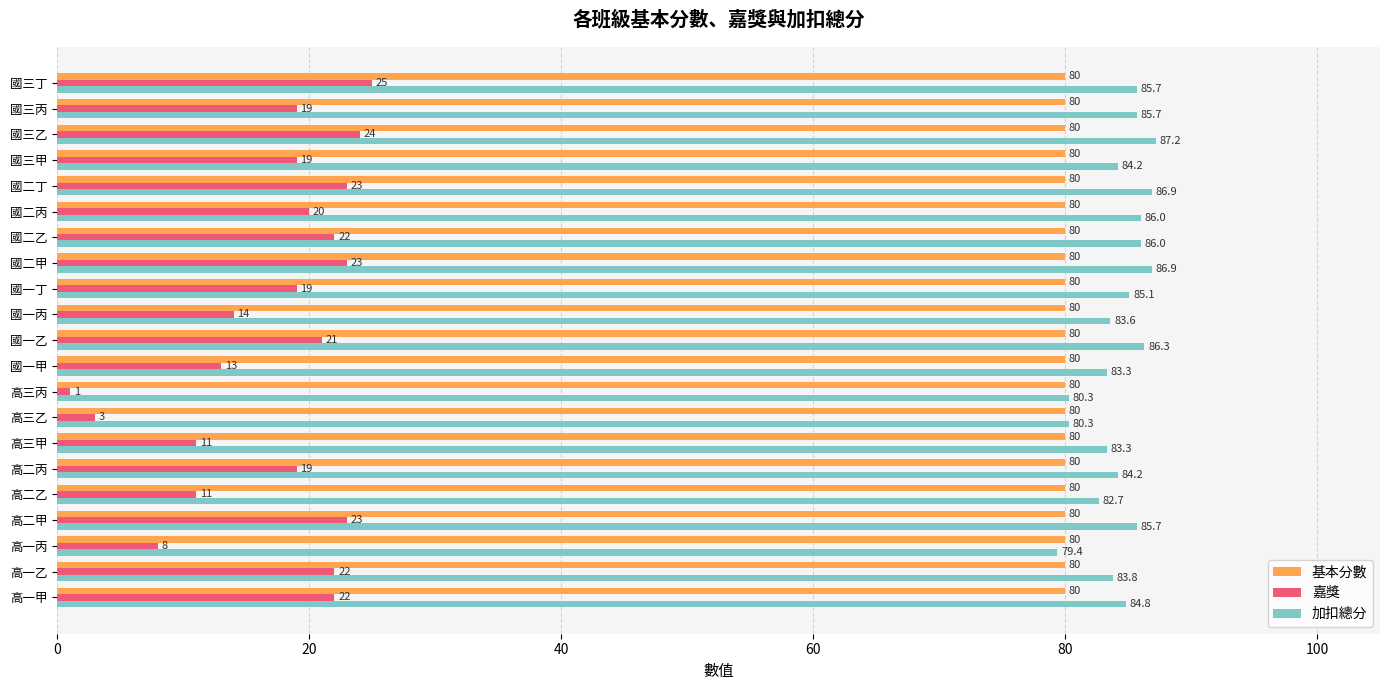

Read the 嘉獎 value at 國二乙.

22.0